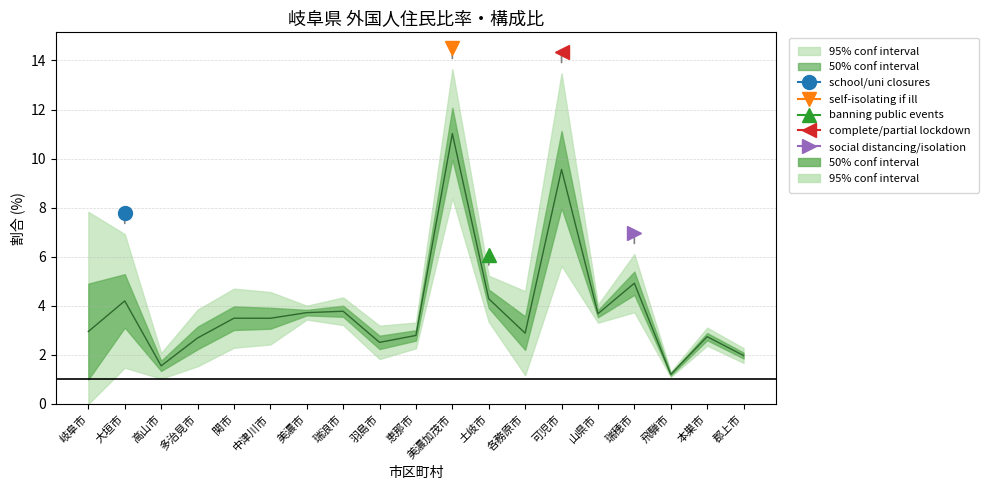

Rank the categories by value from highest to lowest.

美濃加茂市, 可児市, 瑞穂市, 土岐市, 大垣市, 瑞浪市, 美濃市, 山県市, 関市, 中津川市, 岐阜市, 各務原市, 恵那市, 本巣市, 多治見市, 羽島市, 郡上市, 高山市, 飛騨市